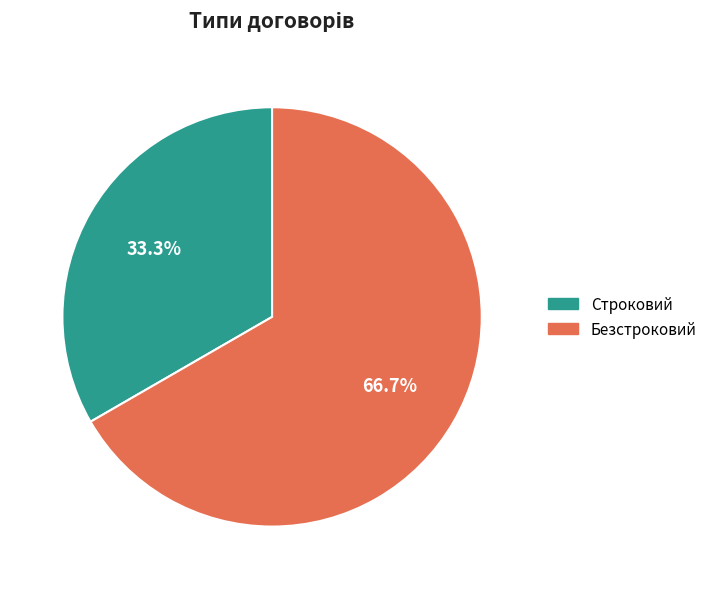

To the nearest percent, what percentage of the pie is Строковий?

33%